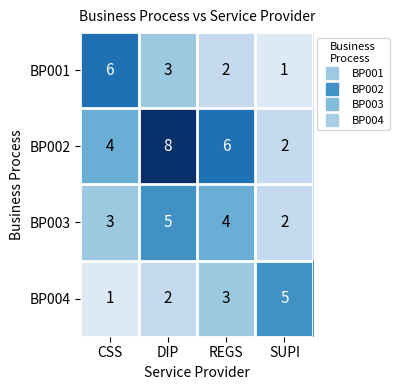

What is the sum of all BP003 values?

14